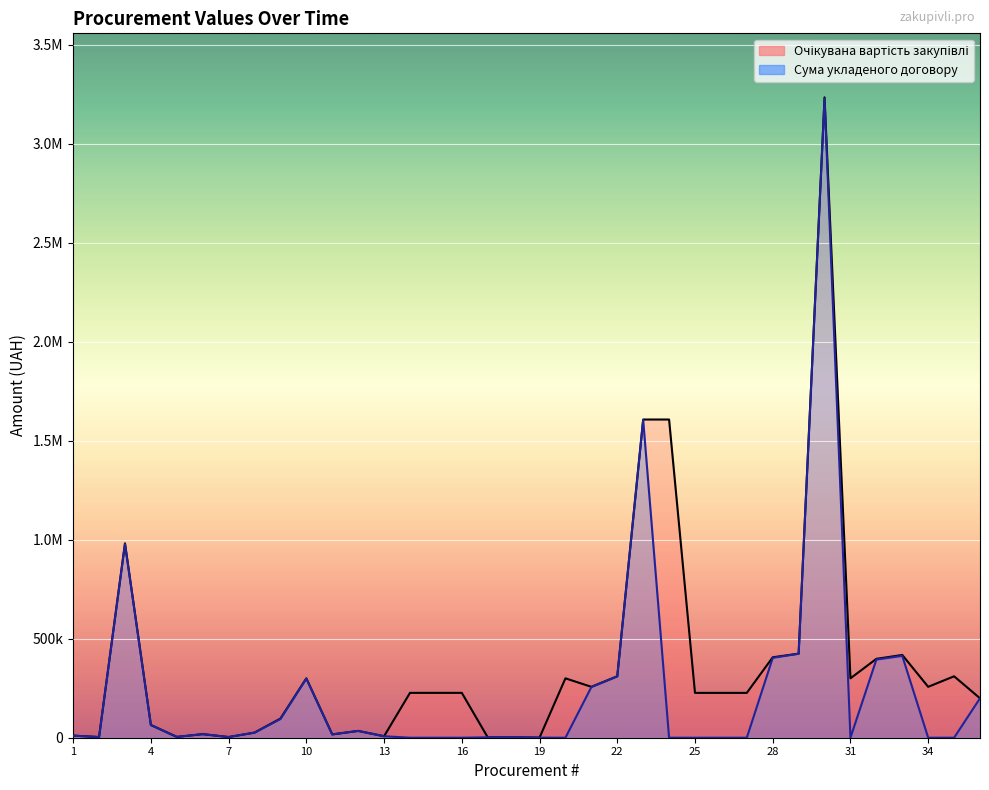

What is the value of the Очікувана вартість закупівлі point at the 34th from the left?

257040.0